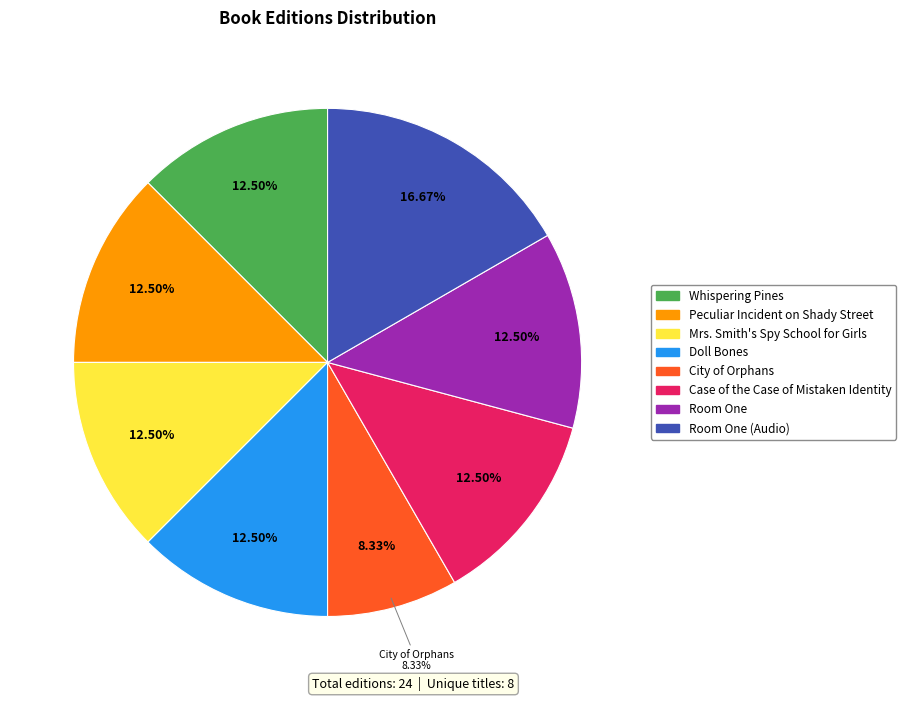

The Room One (Audio) slice represents 17% of the pie. True or false?

True